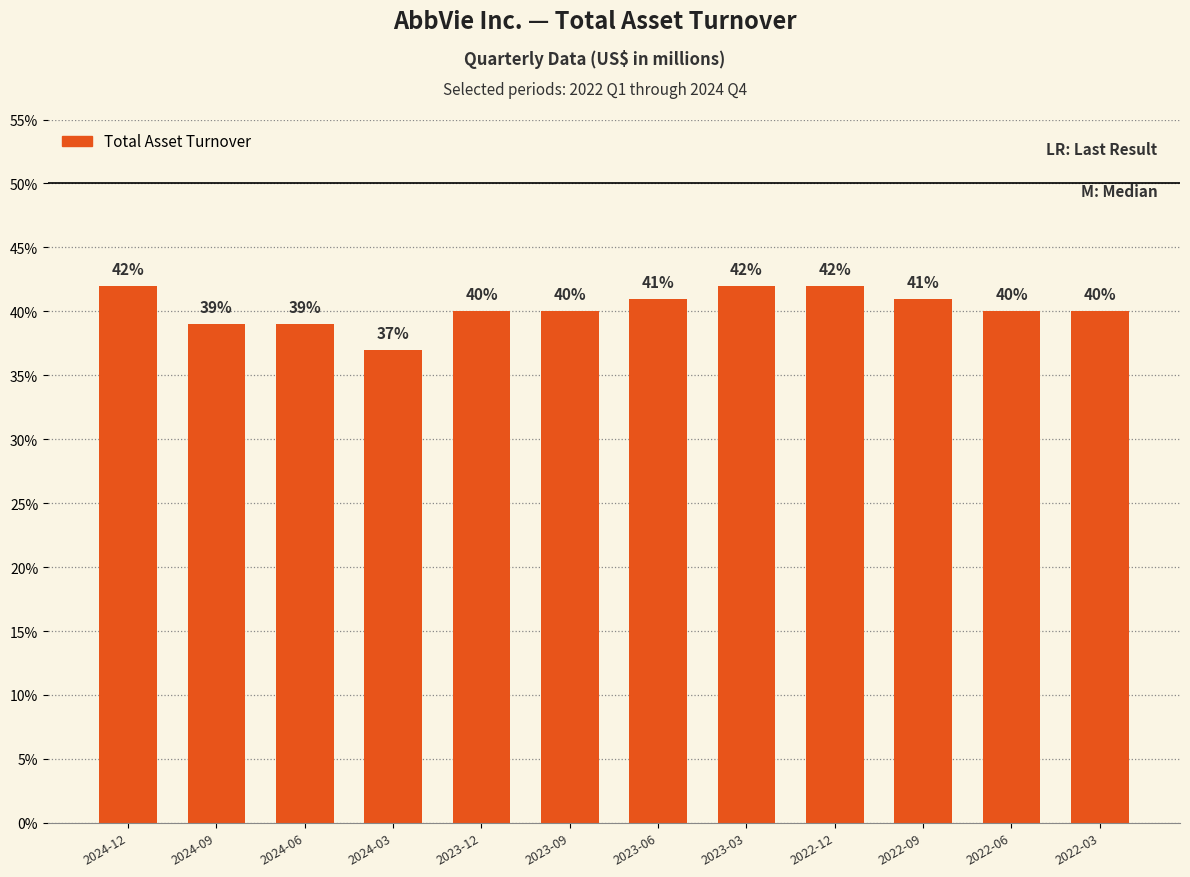

Are the bars horizontal?

No